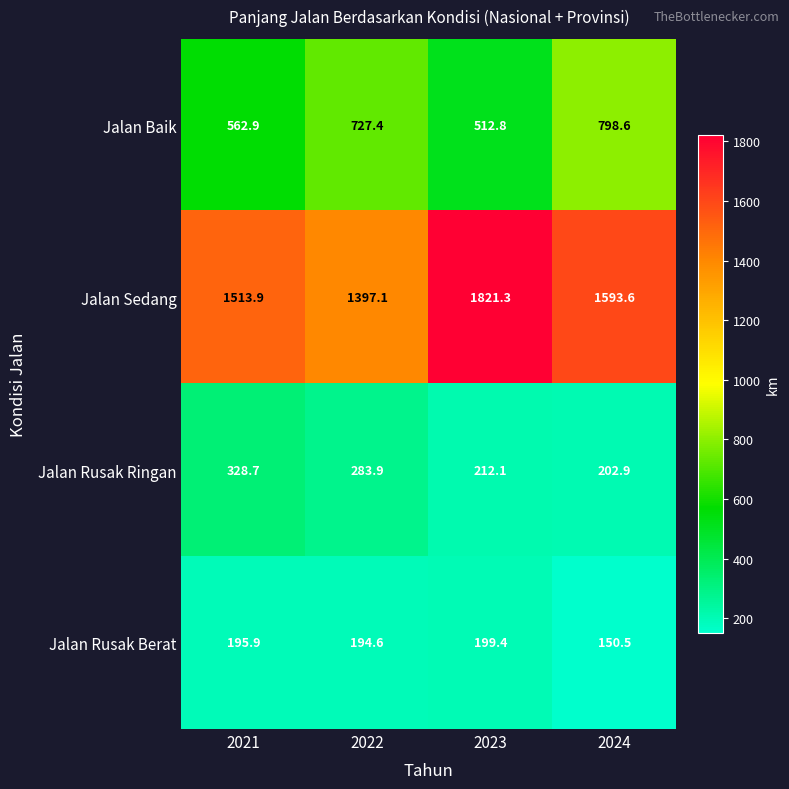

Where is Jalan Rusak Ringan nearest to the value 265?

2022